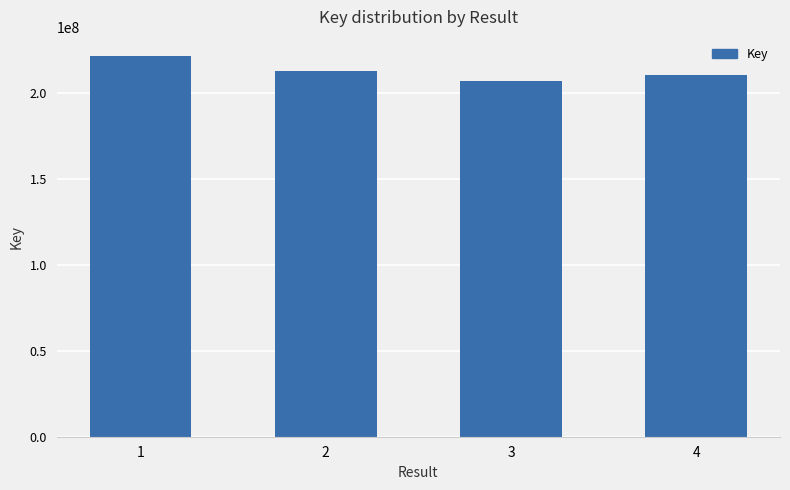

What is the maximum value shown in the chart?

221567543